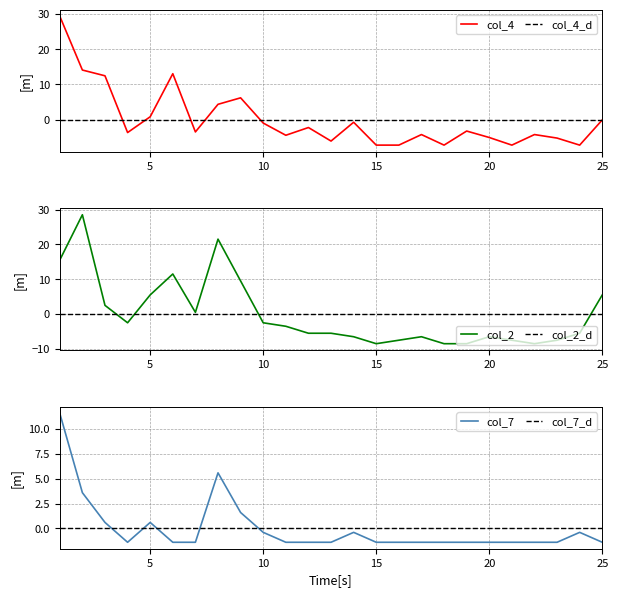

What is the value of the col_7 point at the 19th from the left?

-1.4